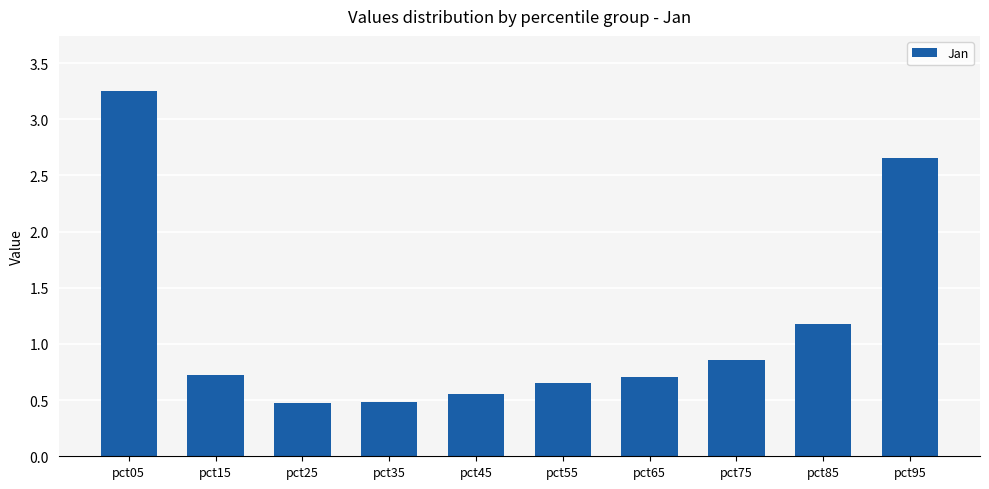

What is the value of the 9th bar from the left?

1.2